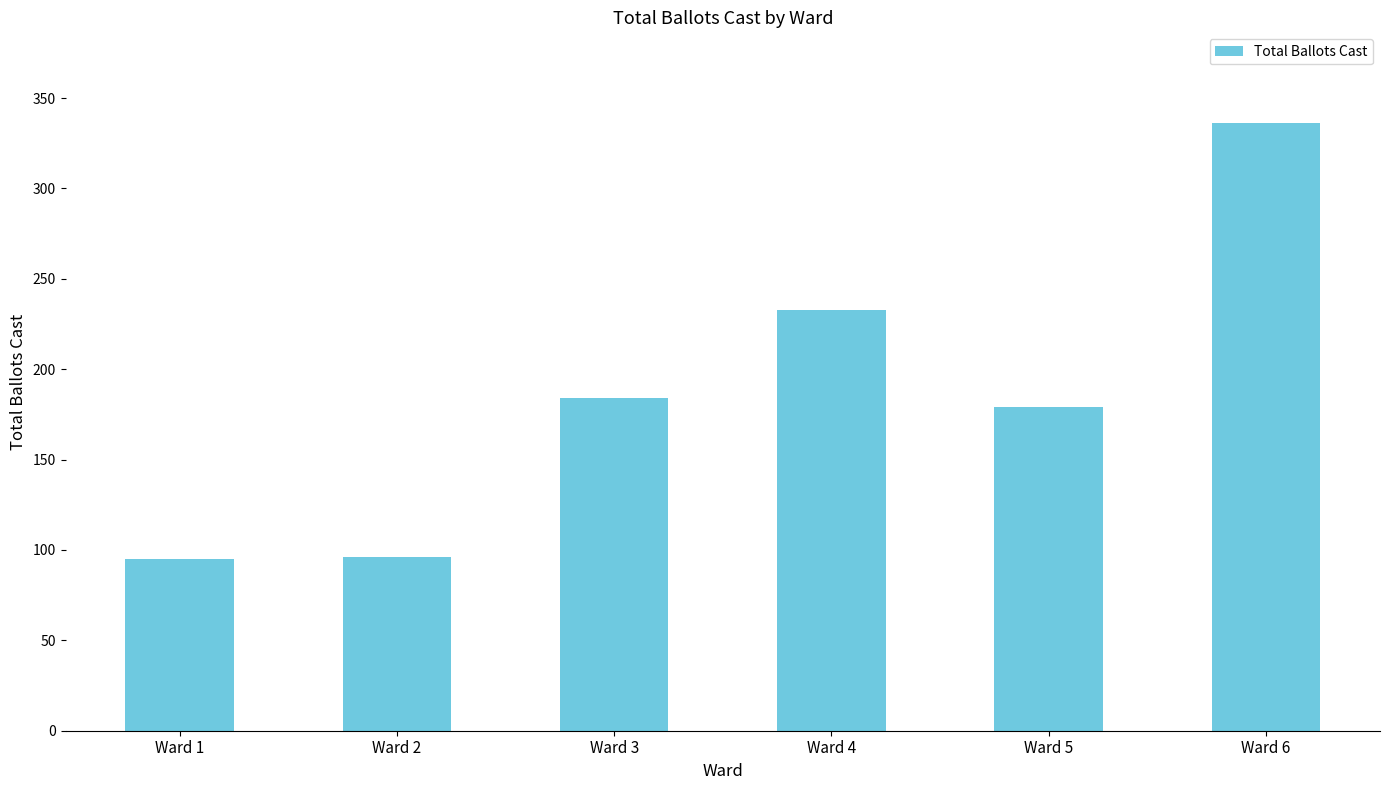

What is the value of the 1st bar from the left?

95